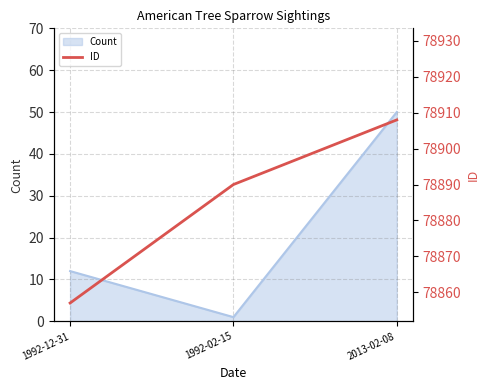

How many data points are above 78890?

1